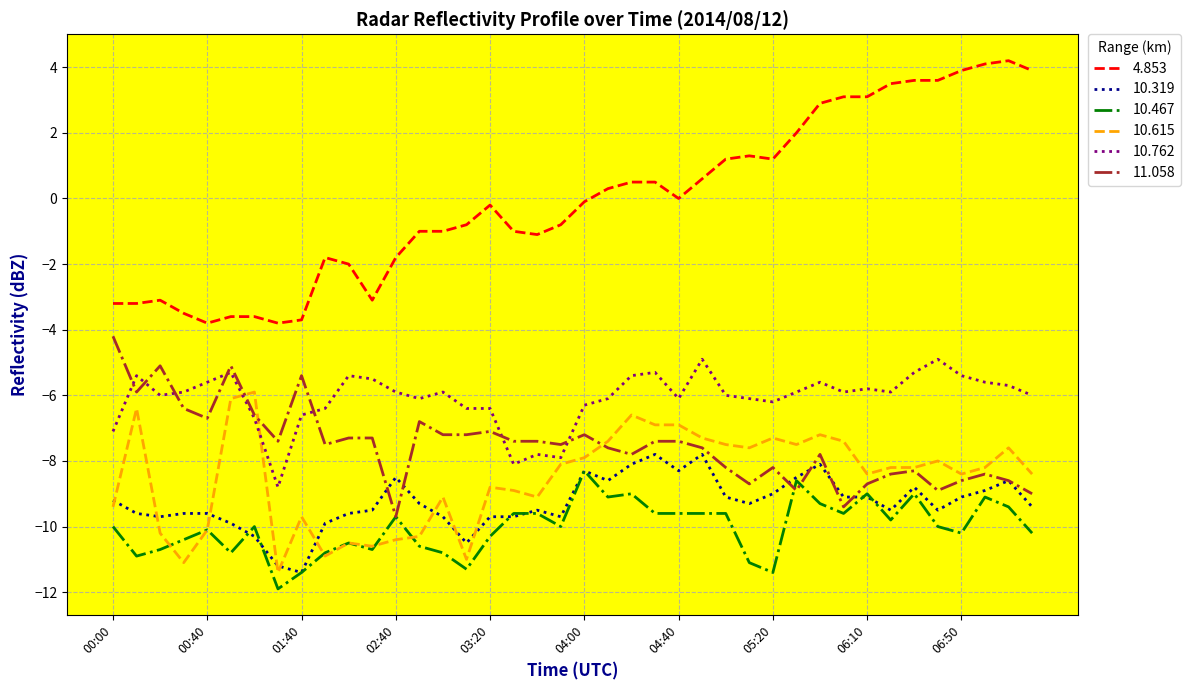

What is the minimum value for 10.467?

-11.9